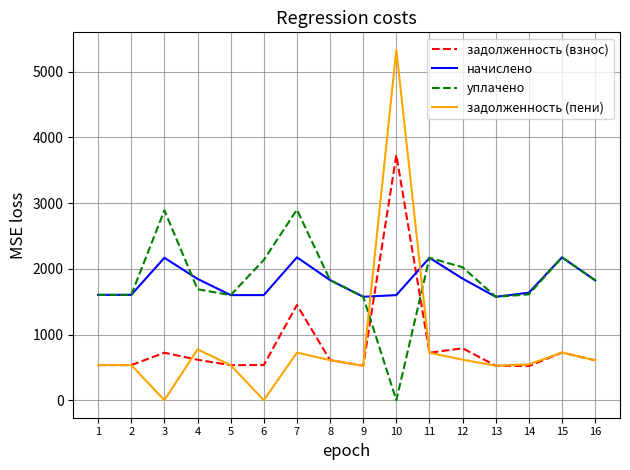

What is the greatest value displayed?

5333.9